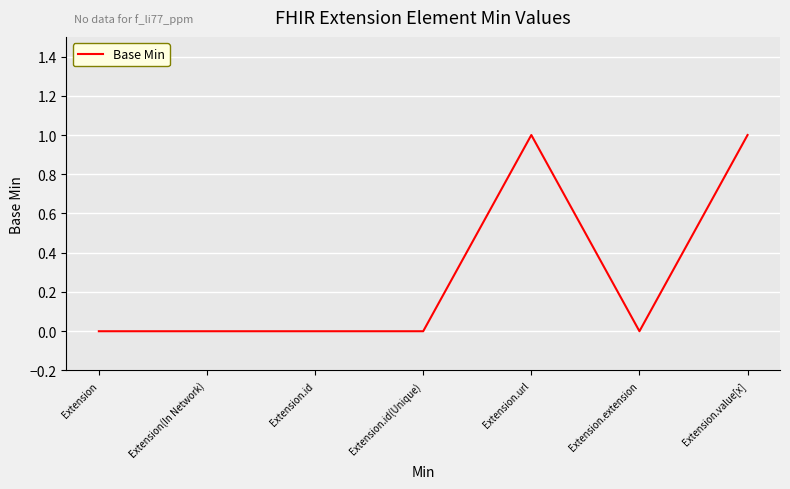

Between Extension(In Network) and Extension.url, which is larger?

Extension.url